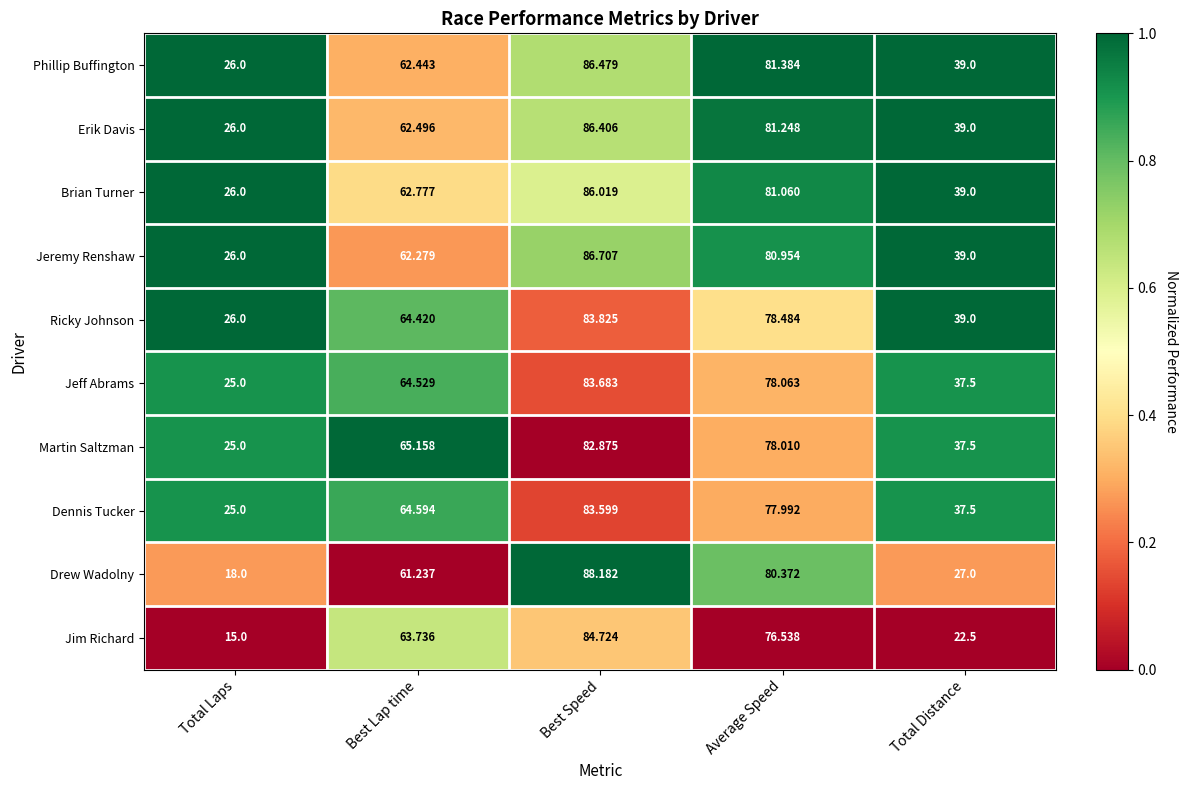

Where does the Jeff Abrams series first go above 64?

Best Lap time